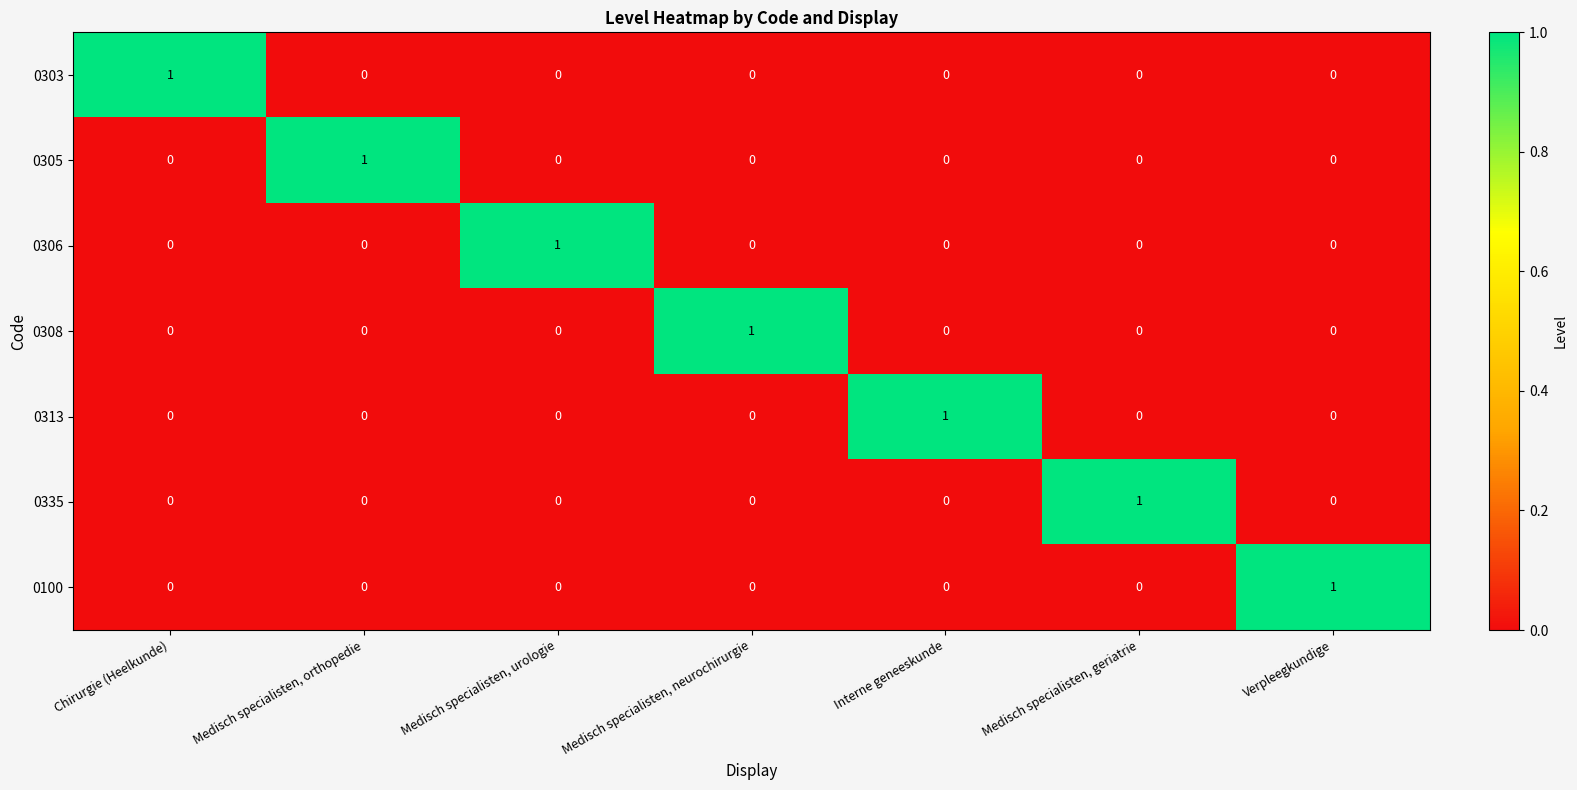

At how many categories does at least one series exceed 0?

7